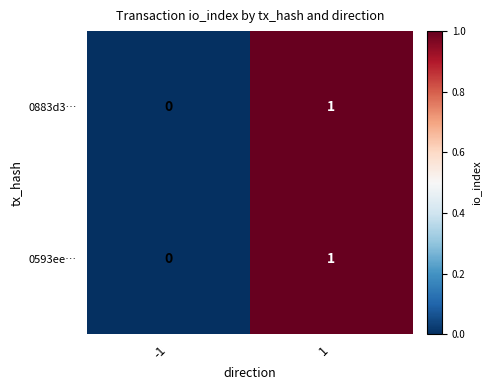

Is it true that 0593ee… equals 0 at -1?

True